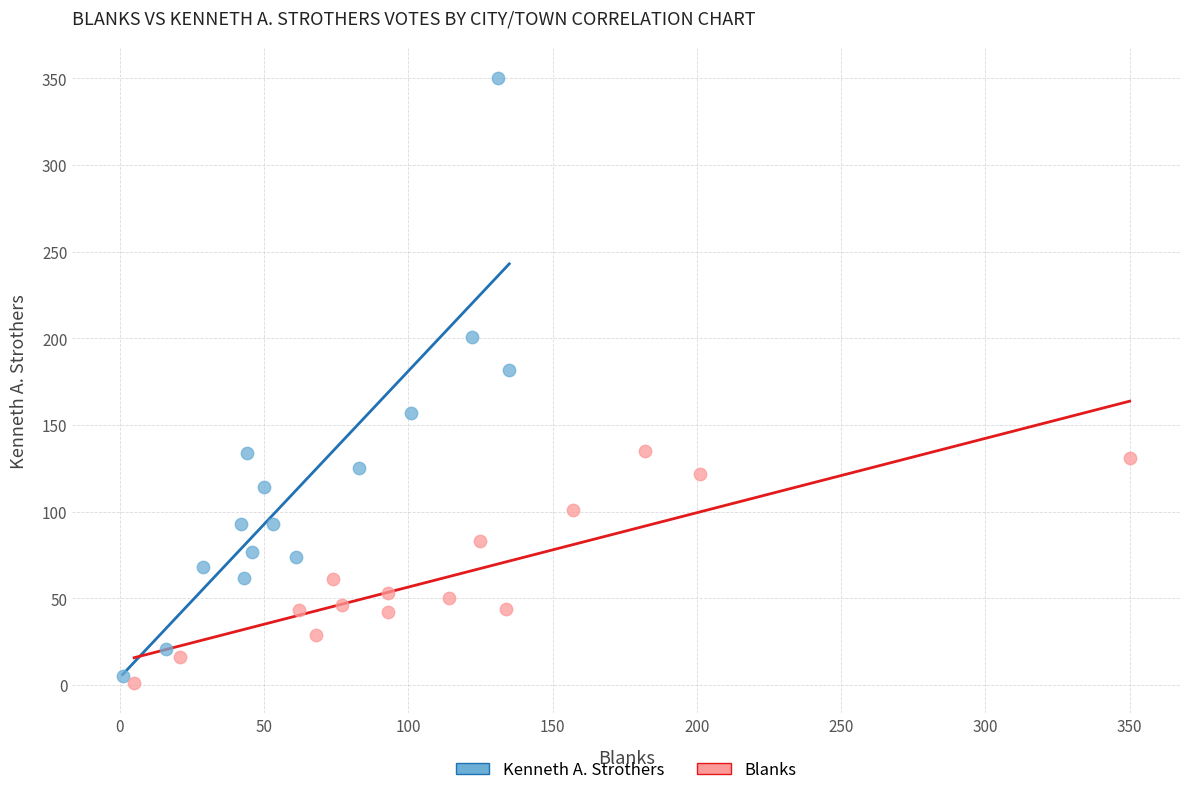

Which series has the widest spread of Y values?

Kenneth A. Strothers